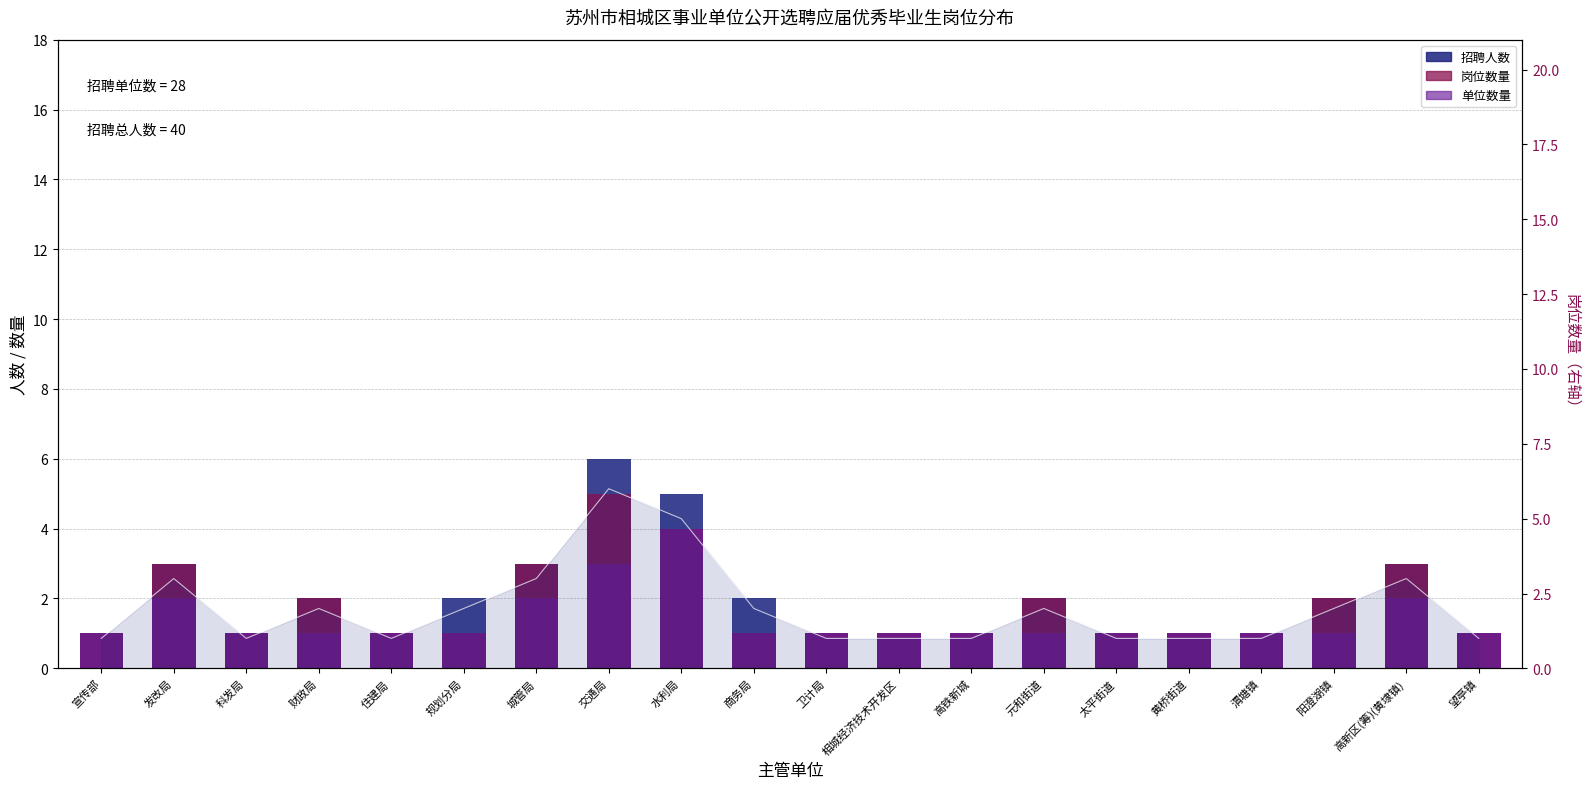

Count the number of categories in the chart.

20